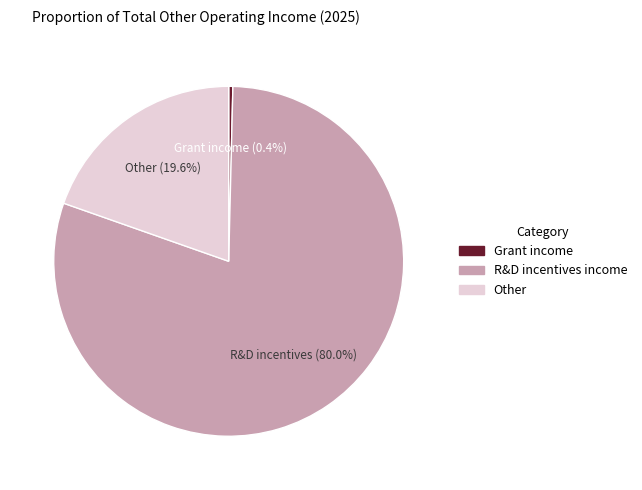

Combined, what portion of the pie is Grant income and Other?

20.0%